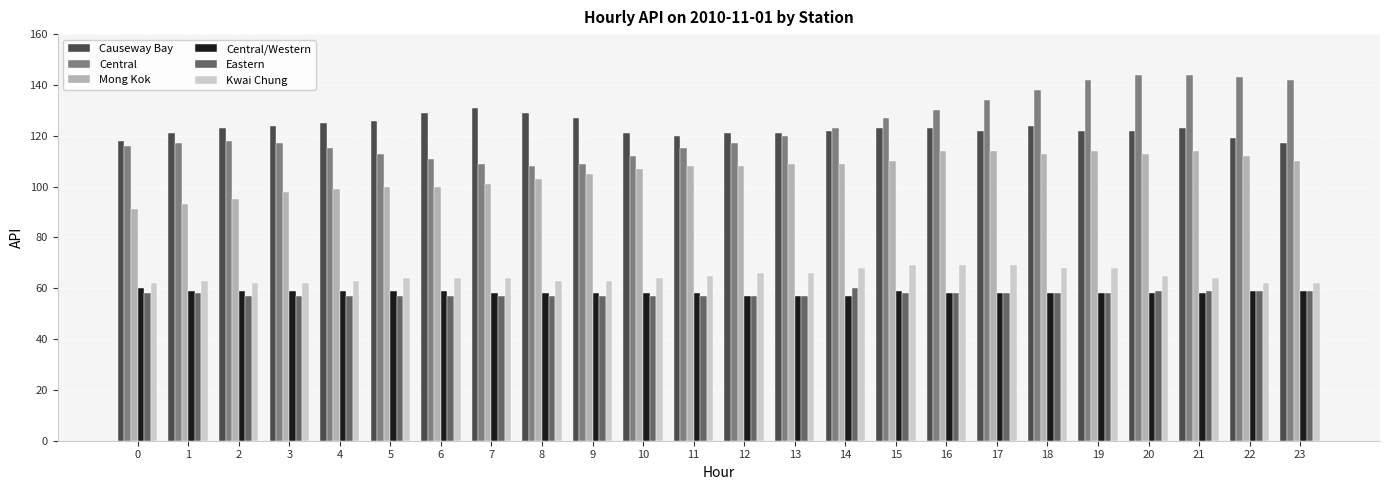

What is the spread (max minus min) of values at 9?

70